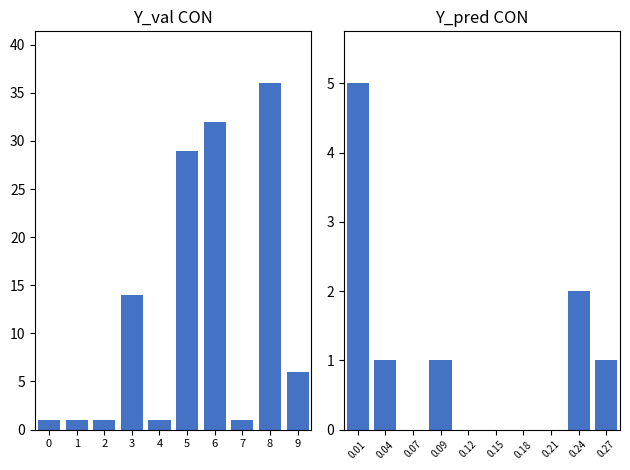

True or false: Total Items has a value of 17 at 5.

False